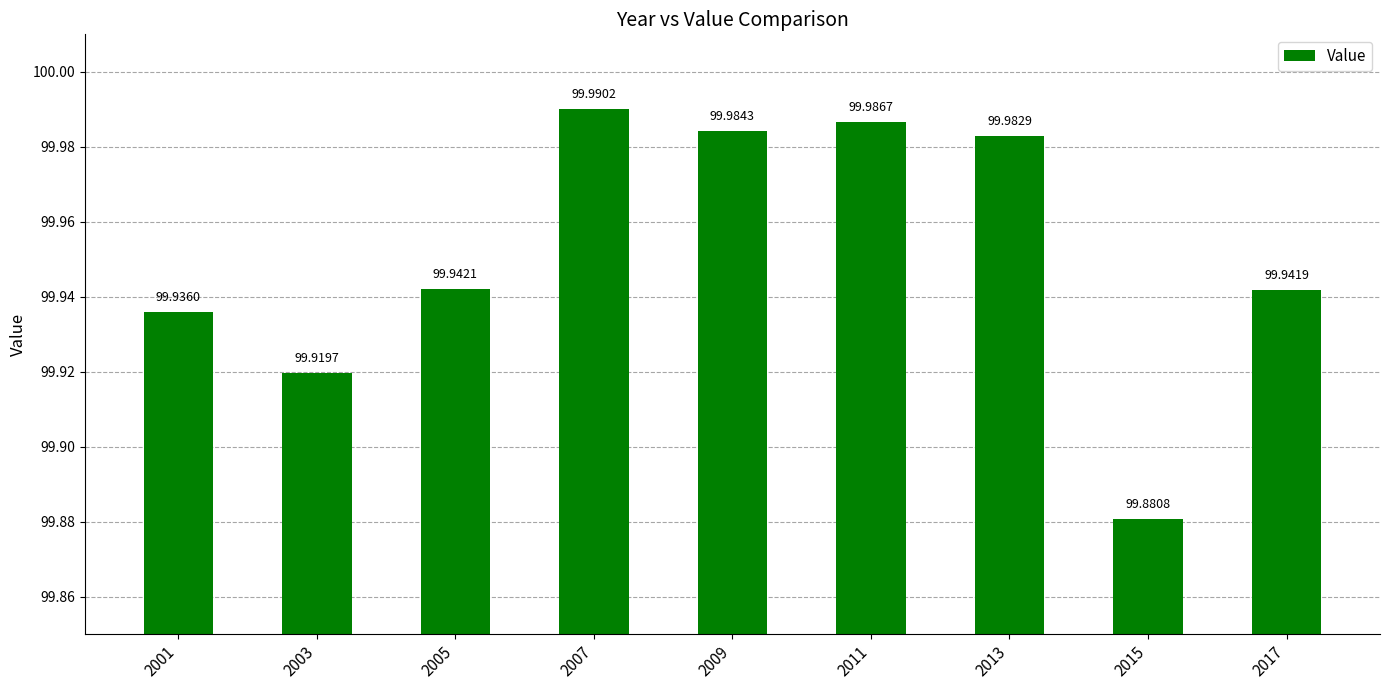

Reading left to right, transcribe all the data shown in this chart.

99.9	99.9	99.9	100.0	100.0	100.0	100.0	99.9	99.9